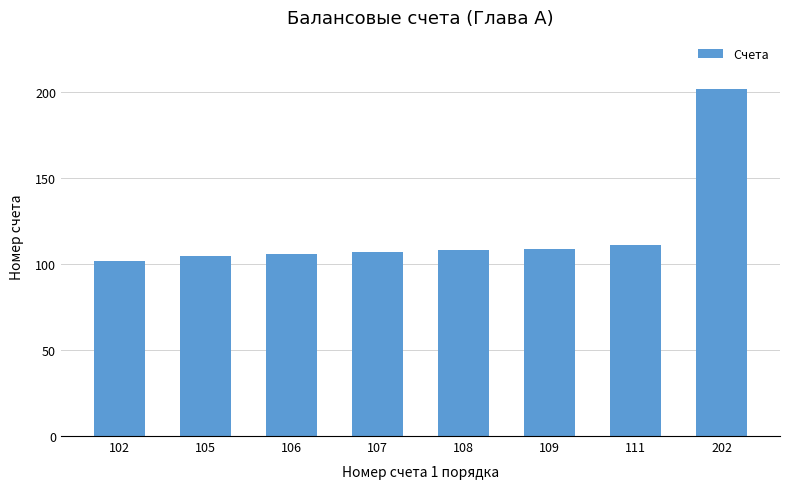

Reading left to right, extract all data points from this chart.

102	105	106	107	108	109	111	202